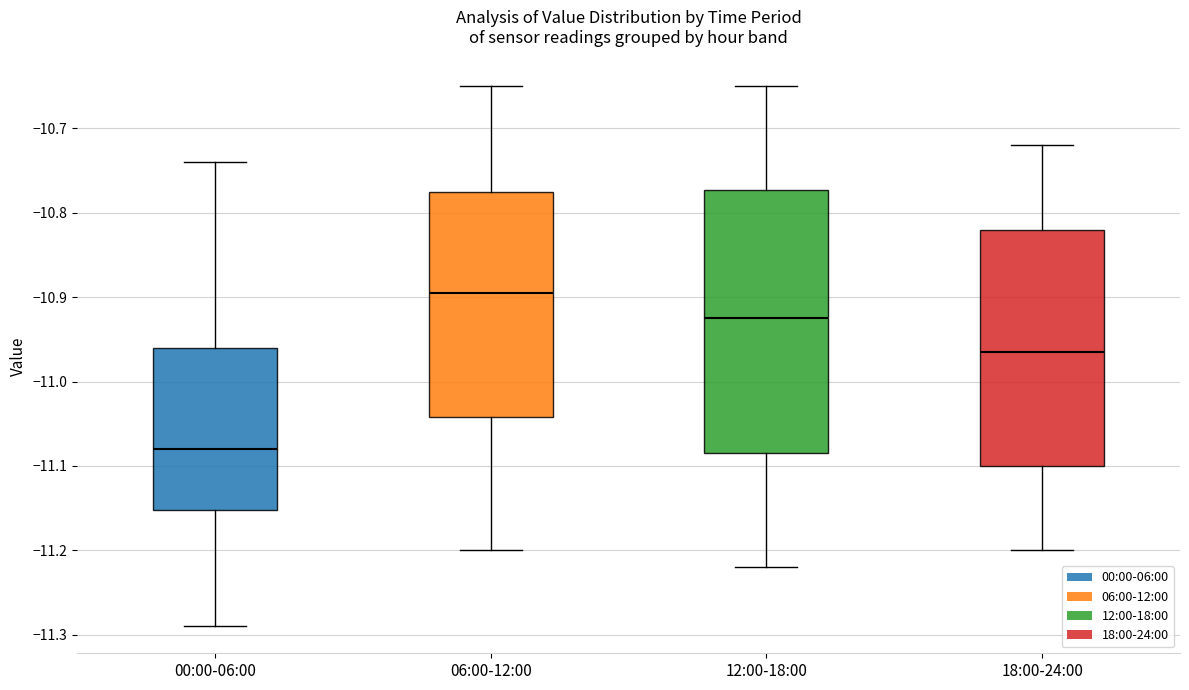

Reading left to right, read every box against the y-axis: the position of its median line, the range the box covers, and the ends of its whiskers. The values are not printed on the chart, so give them approximately, as read against the axis.

00:00-06:00: median -11.08, box -11.15 to -10.96, whiskers -11.29 to -10.74
06:00-12:00: median -10.89, box -11.04 to -10.77, whiskers -11.20 to -10.65
12:00-18:00: median -10.92, box -11.08 to -10.77, whiskers -11.22 to -10.65
18:00-24:00: median -10.96, box -11.10 to -10.82, whiskers -11.20 to -10.72